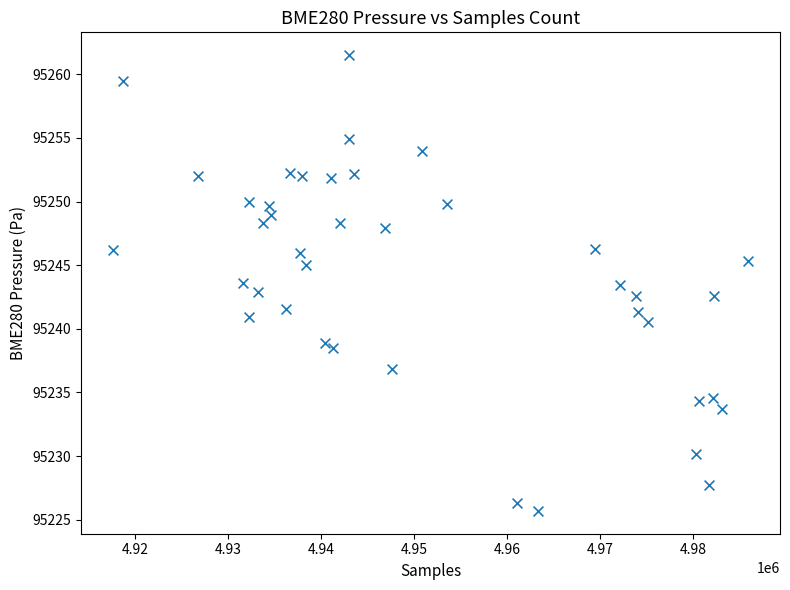

What is the range of X values (max minus min)?

68340.0